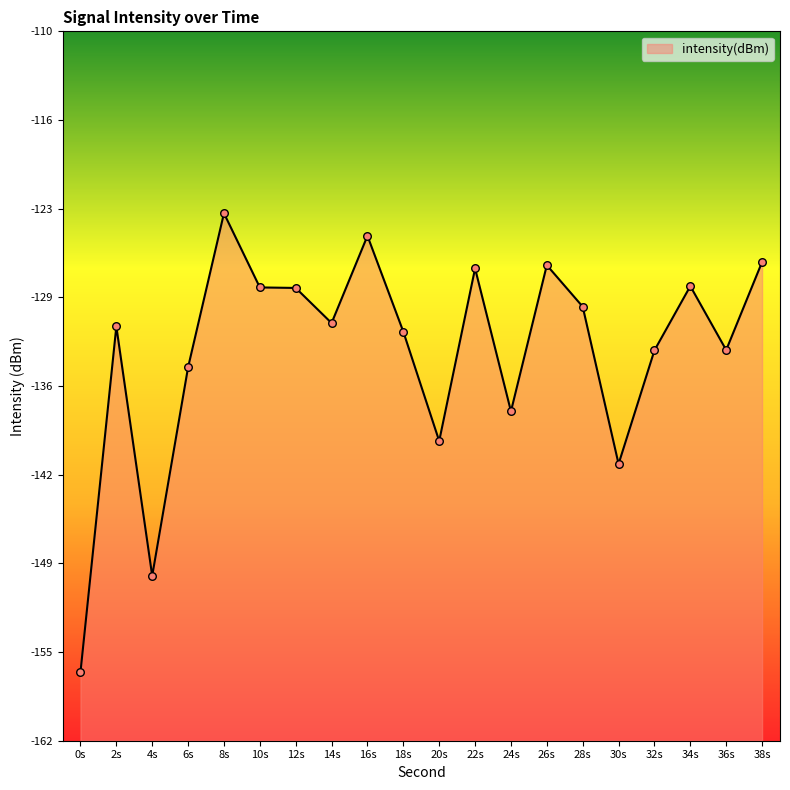

Between 24s and 32s, which is larger?

32s